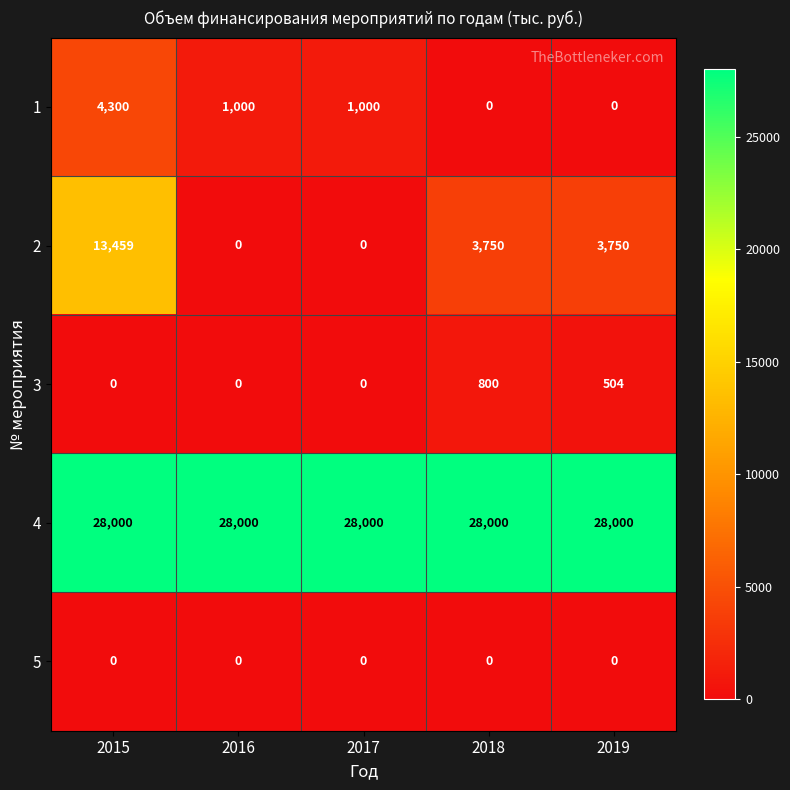

Count the number of categories in the chart.

5